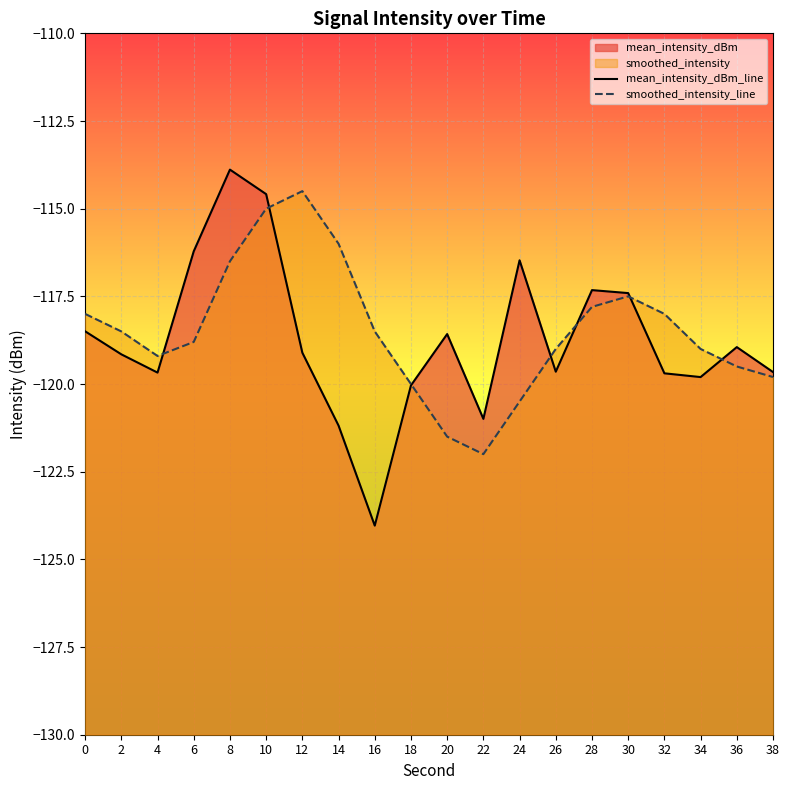

Is it true that mean_intensity_dBm_line equals -119.8 at 34?

True